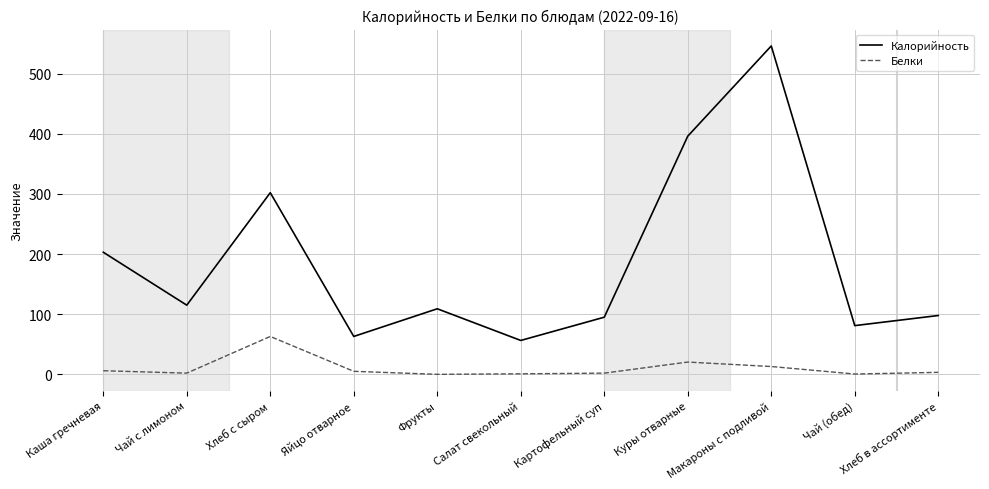

What is the difference between the maximum and minimum values in the Белки series?

63.0